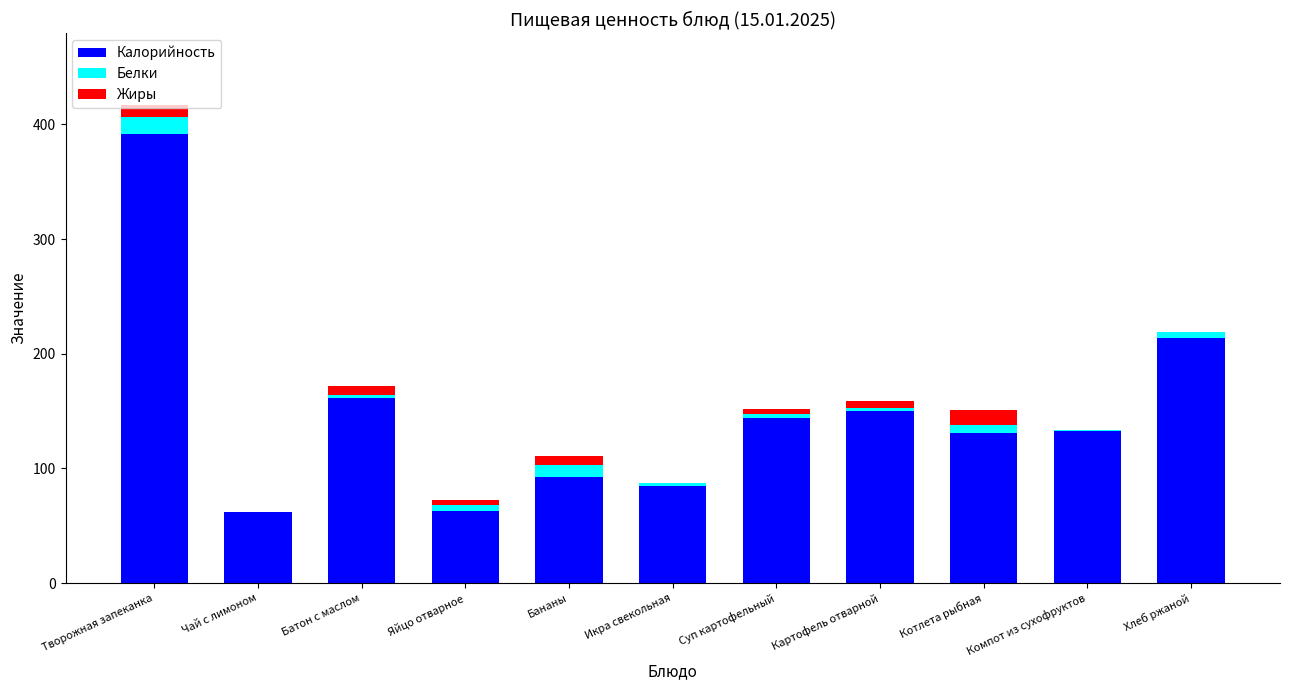

At which category is the sum across all series the highest?

Творожная запеканка